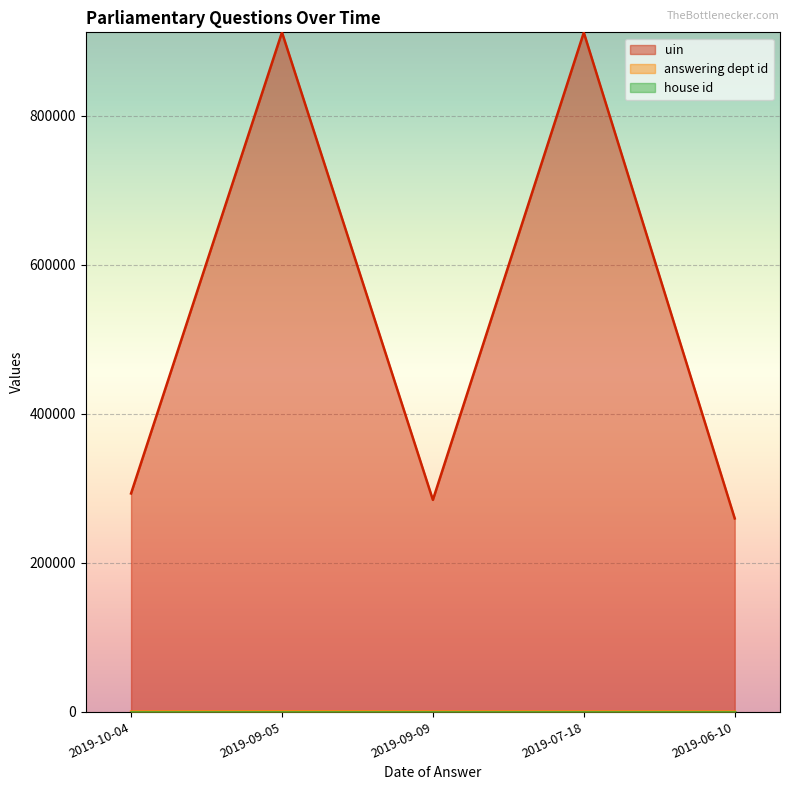

What is the average value of the uin series?

532234